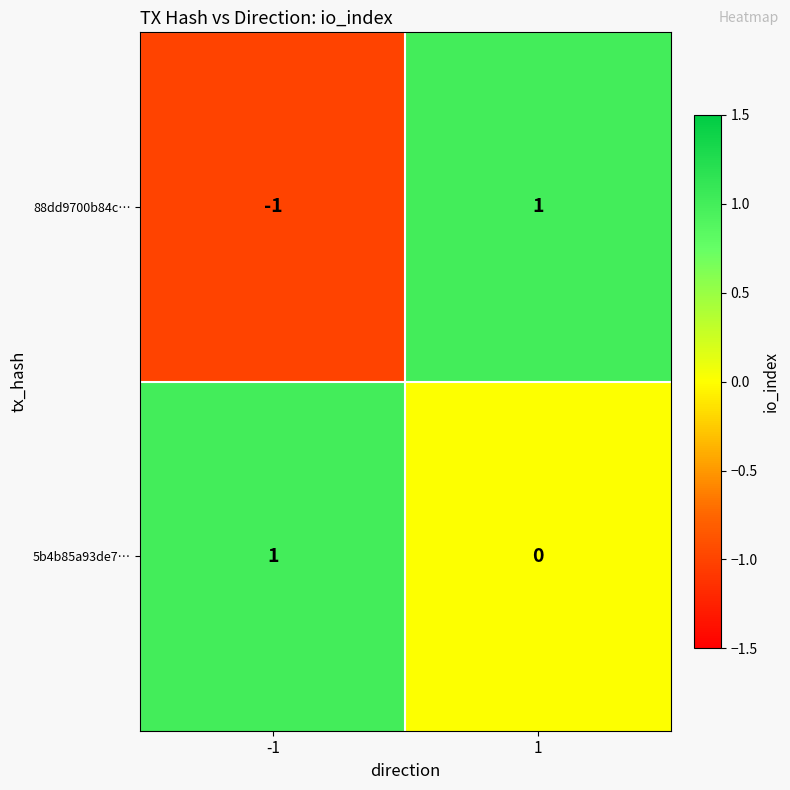

List the labels in order of 88dd9700b84c… value, smallest first.

-1, 1